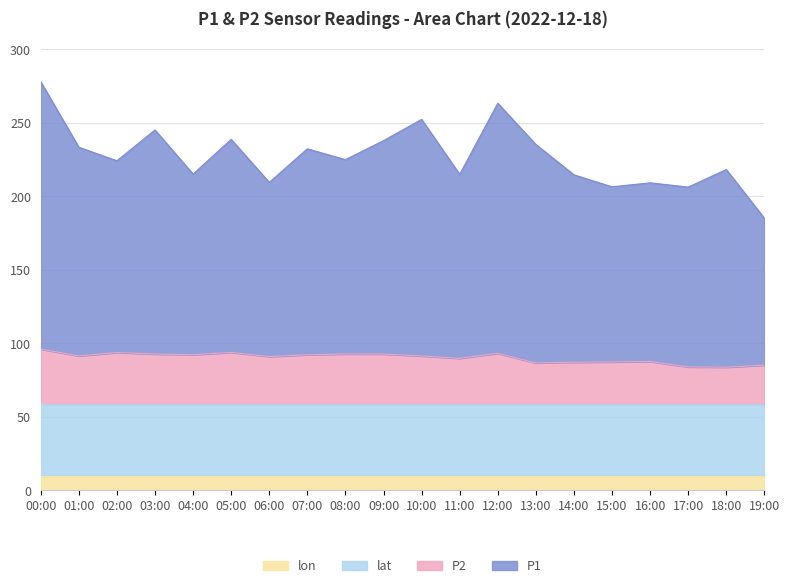

How many values in the P2 series exceed 91?

11